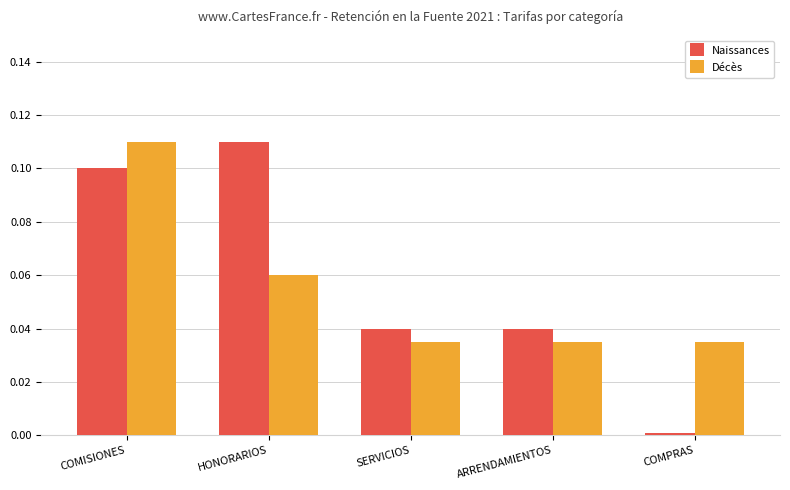

Is it true that Naissances equals 0.0 at ARRENDAMIENTOS?

True